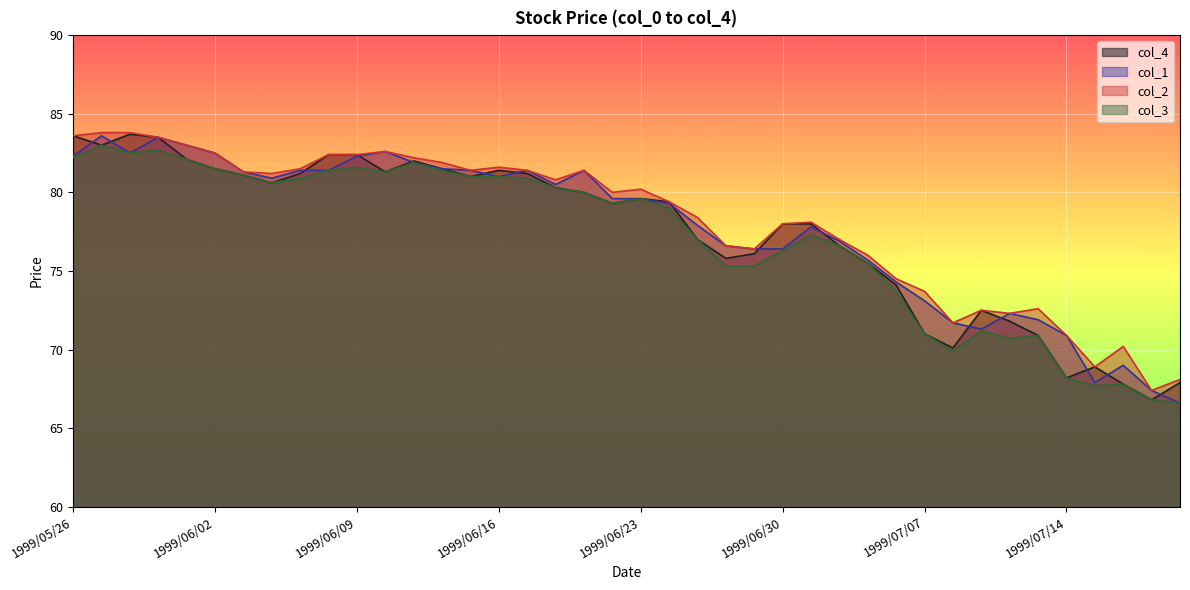

At which category is the sum across all series the highest?

1999/05/27